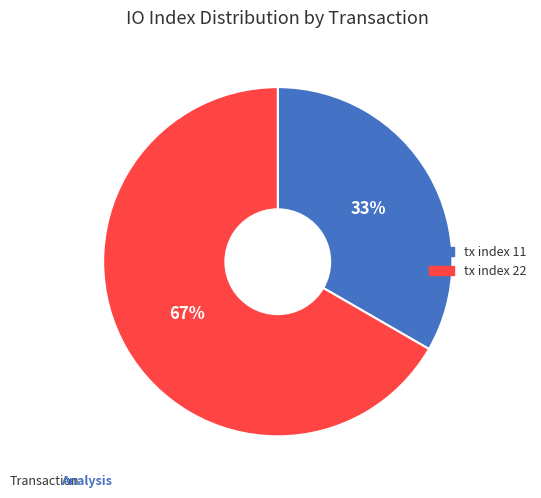

True or false: tx index 22 accounts for 54% of the total.

False